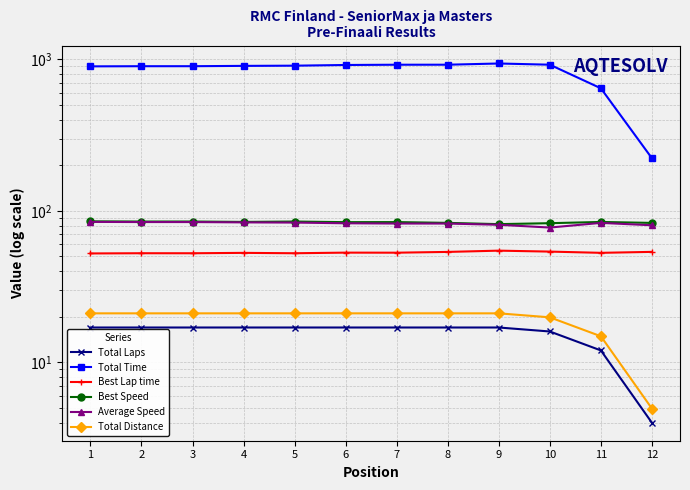

What is the spread (max minus min) of values at 11?

631.2